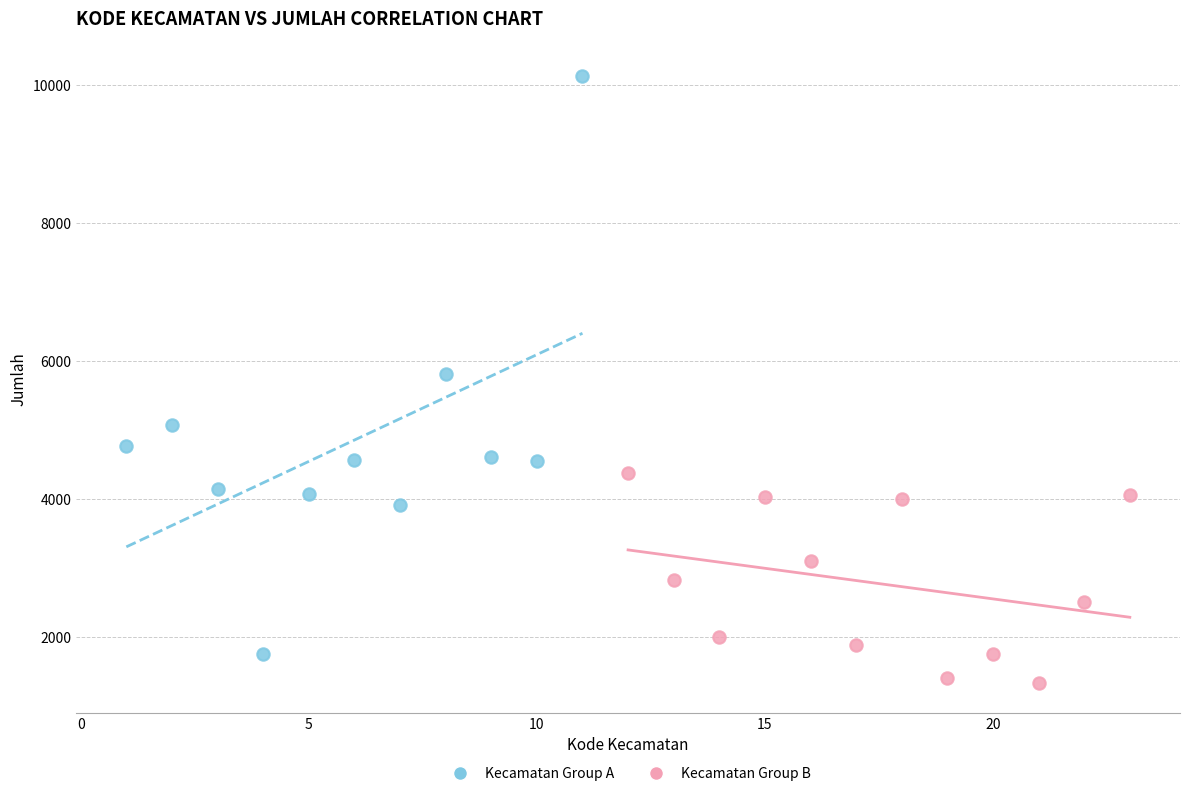

Which series has the widest spread of Y values?

Kecamatan Group A